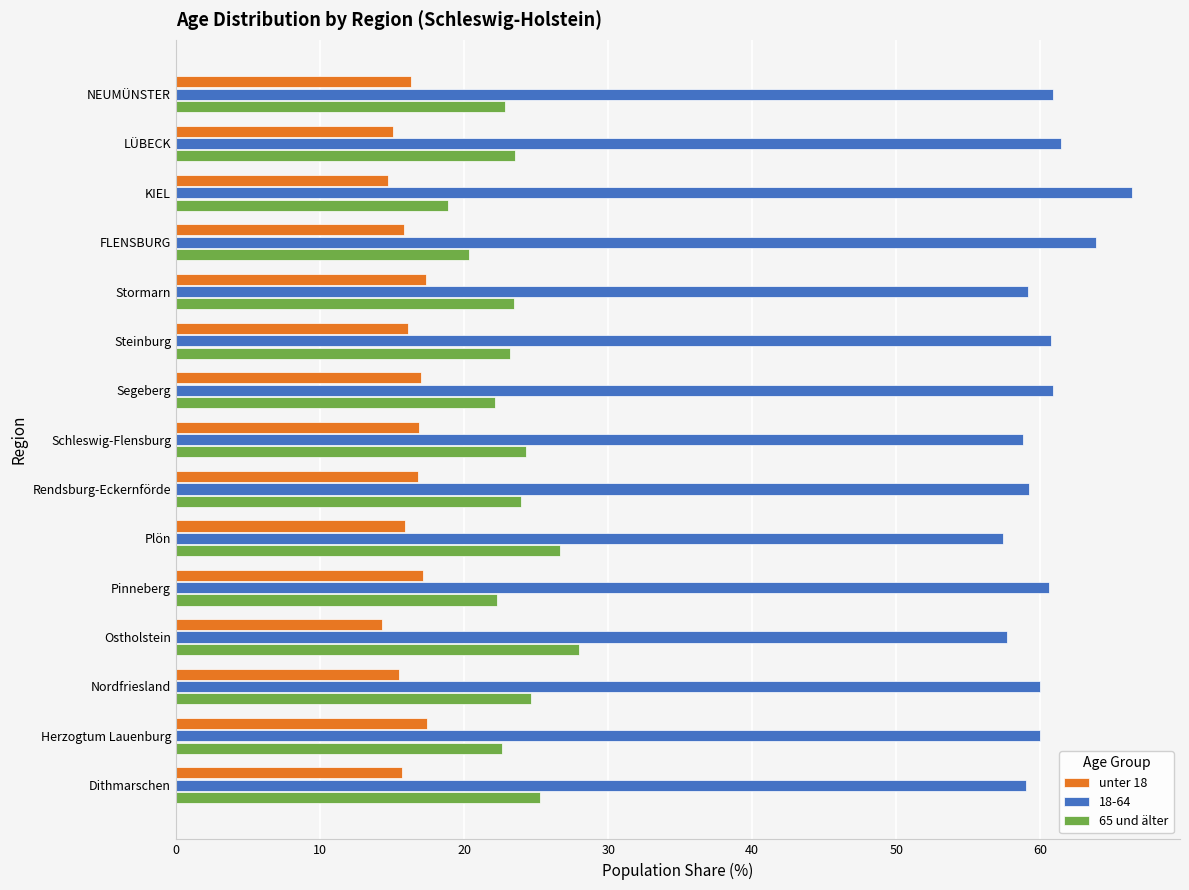

What is the maximum value shown in the chart?

66.4